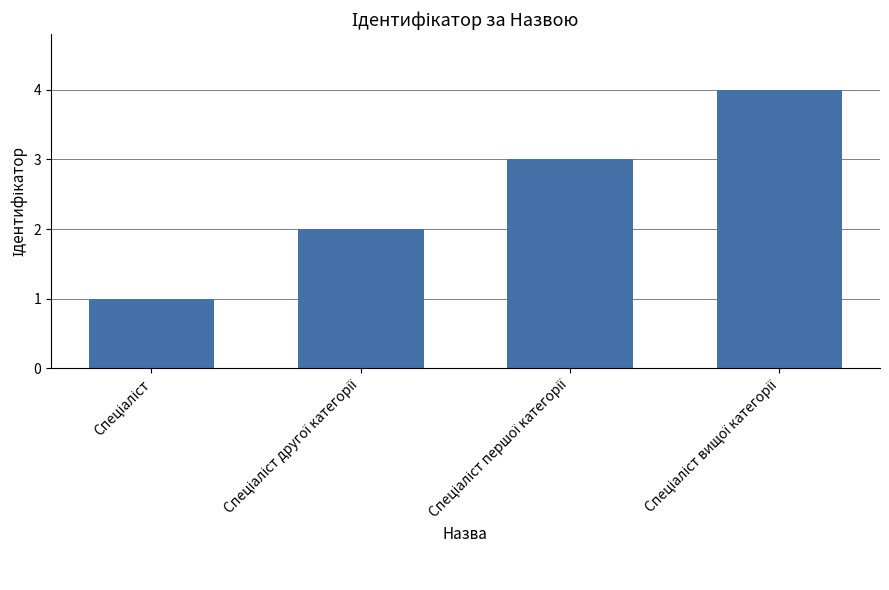

What is the sum of all values?

10